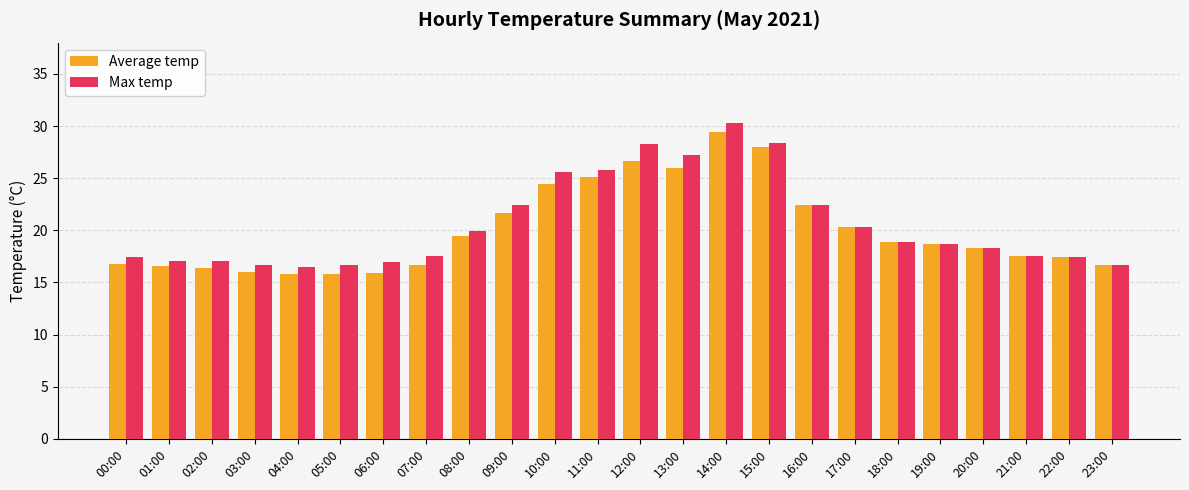

Which series has the largest total across all categories?

Max temp